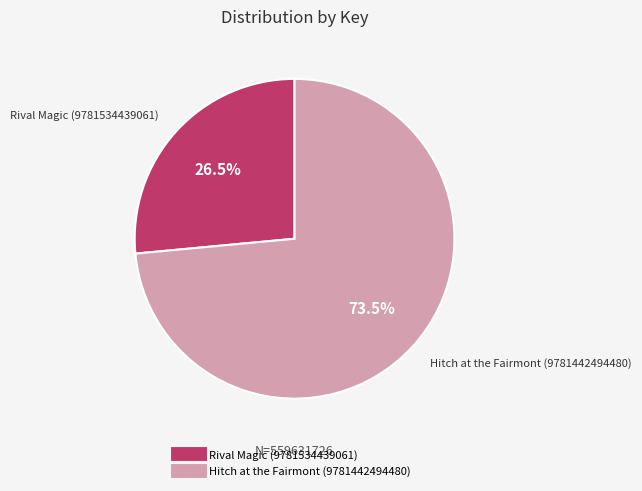

Is there a majority slice in this chart?

Yes